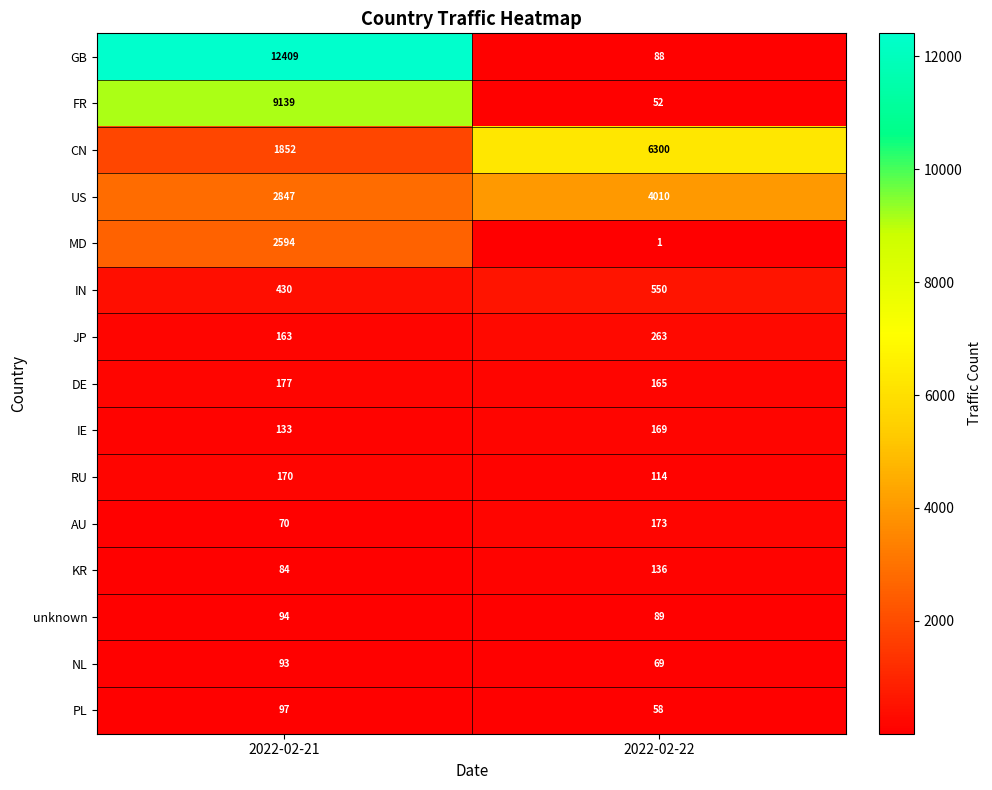

The PL series shows 58 at 2022-02-22. True or false?

True